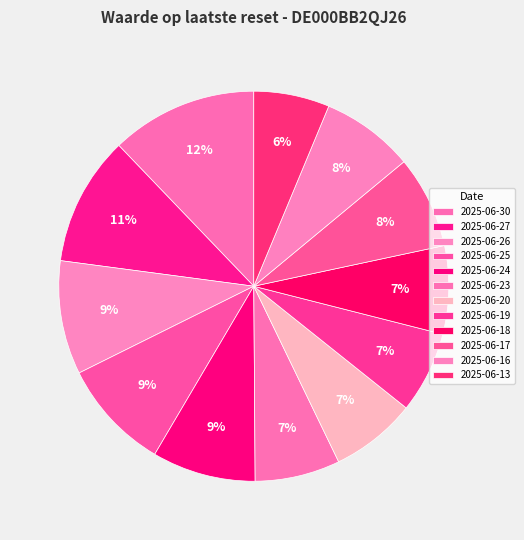

Count the number of slices in the pie.

12